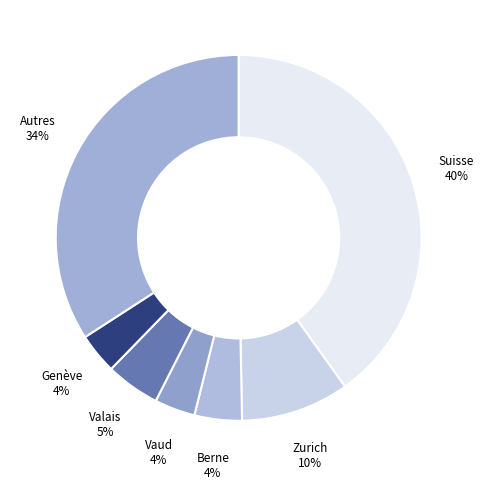

True or false: Genève accounts for 17% of the total.

False